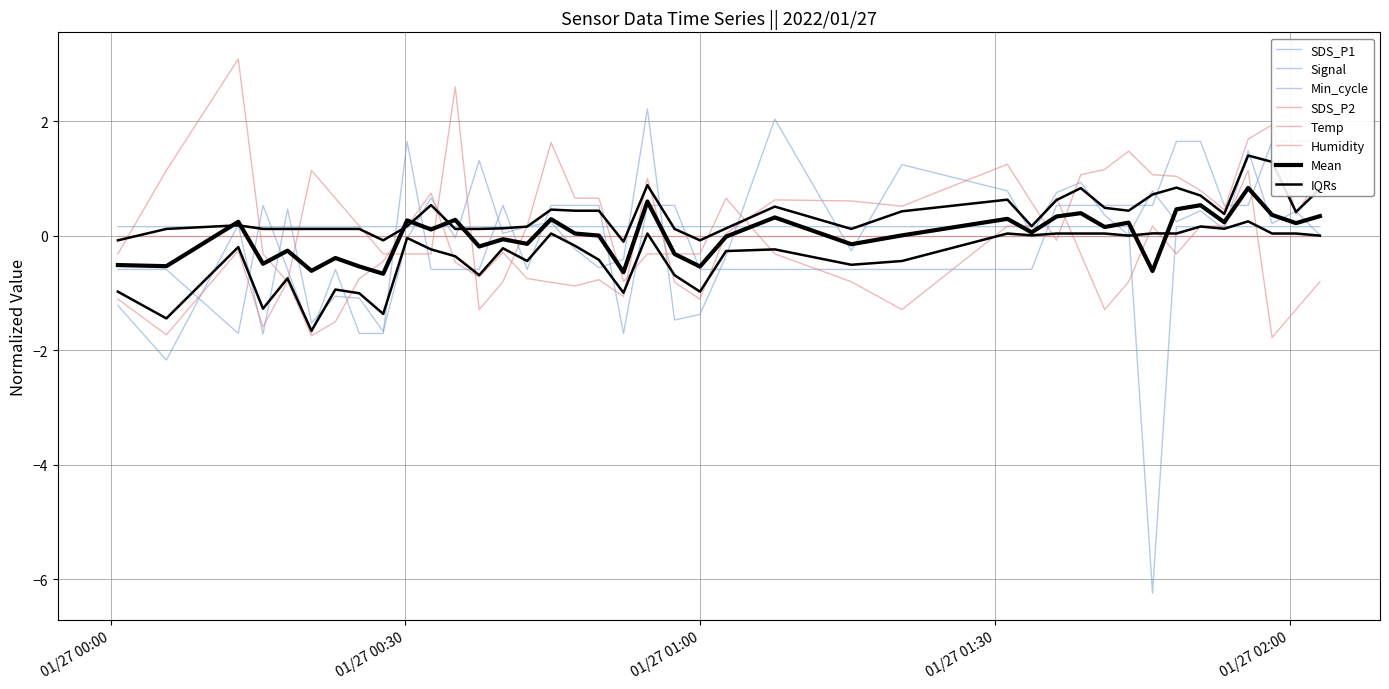

In Signal, how many points are higher than both neighbors (excluding endpoints)?

4